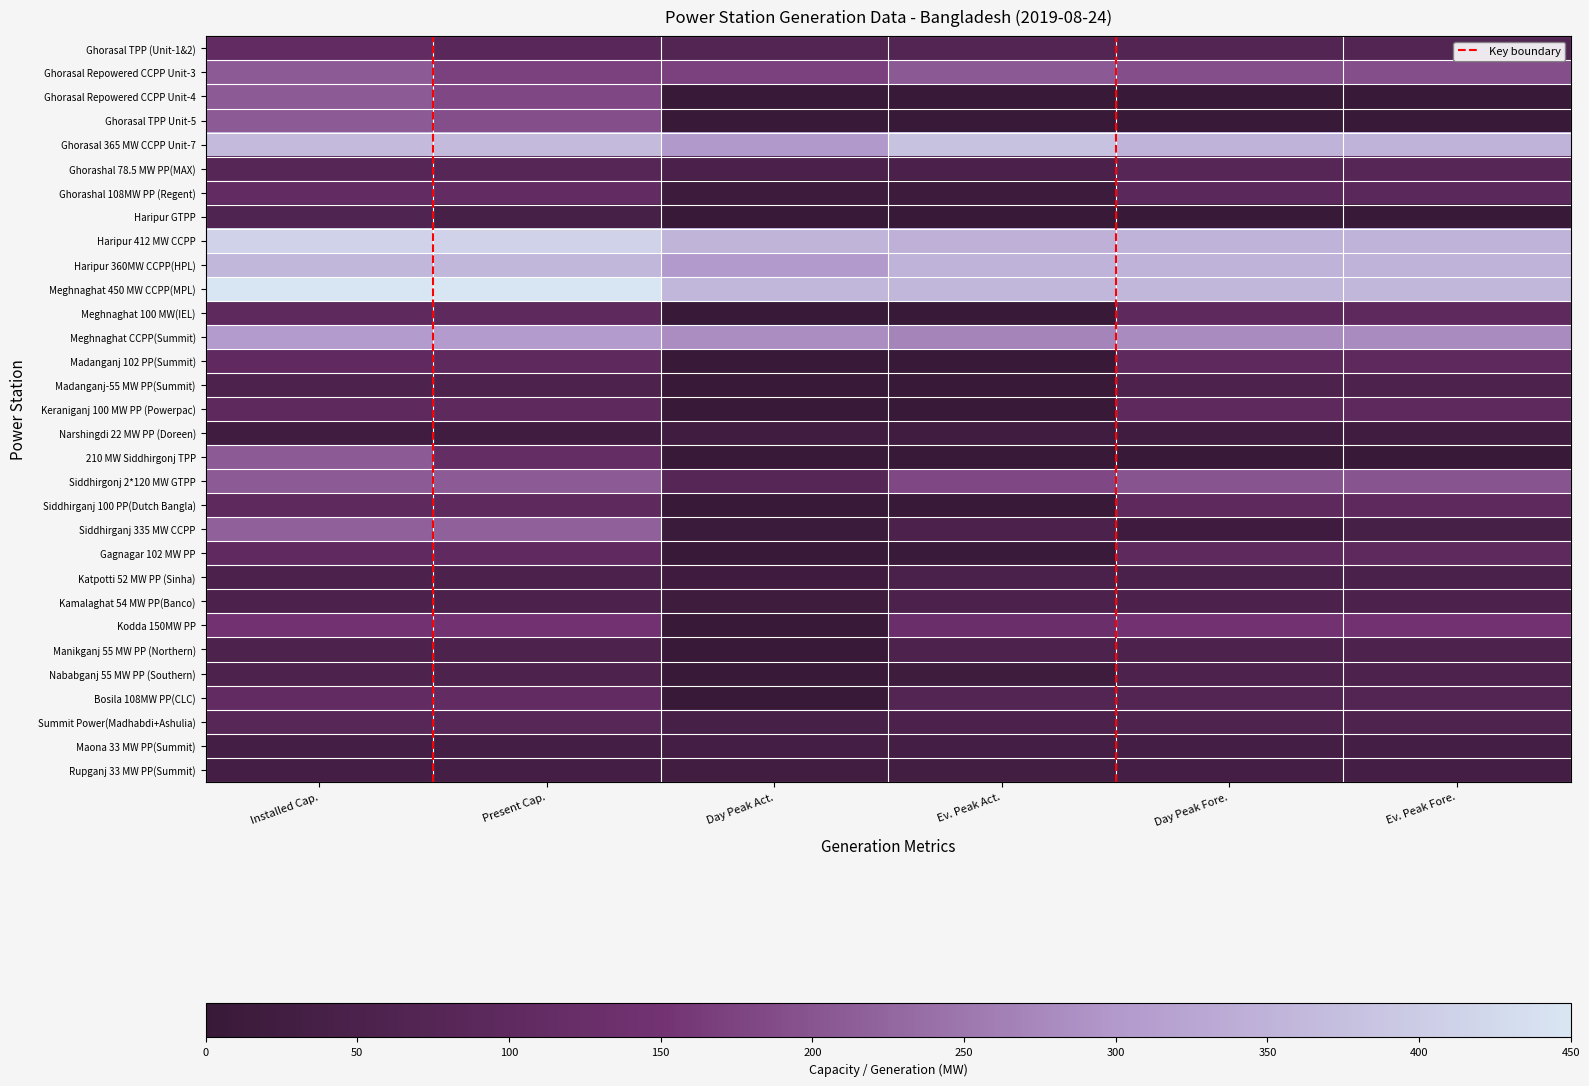

What is the sum of all Haripur 360MW CCPP(HPL) values?

2074